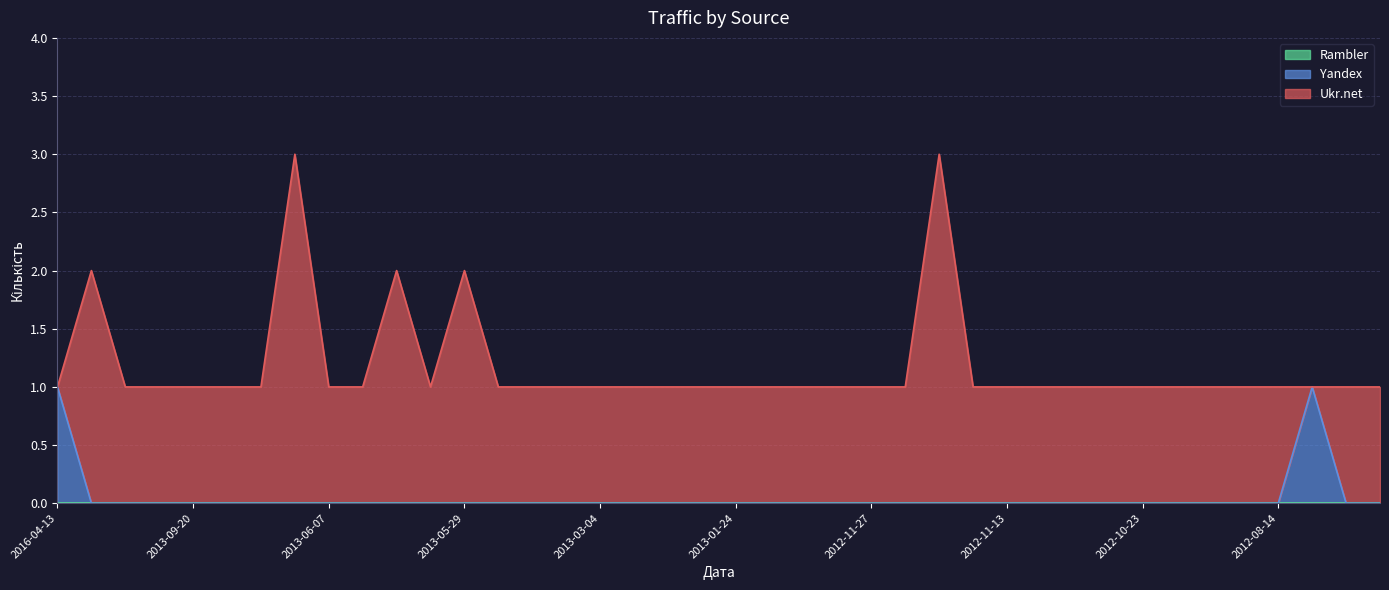

What is the label of the 15th point from the right?

2012-11-26